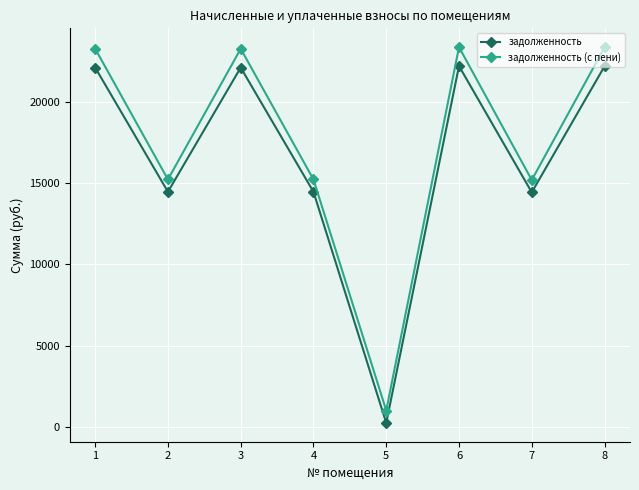

Which series changed the most between 1 and 5?

задолженность (с пени)